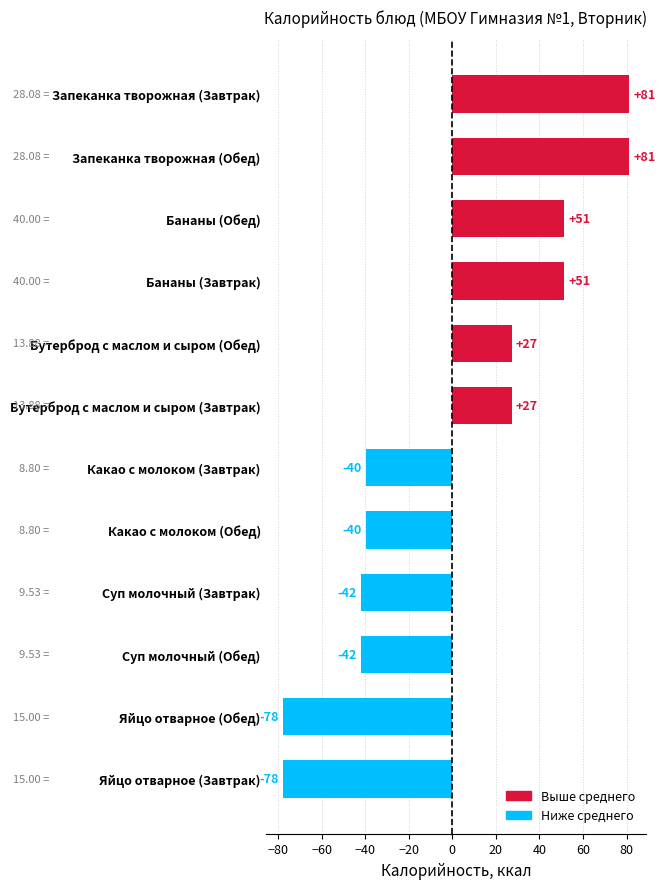

What is the label of the 6th bar from the top?

Бутерброд с маслом и сыром (Завтрак)